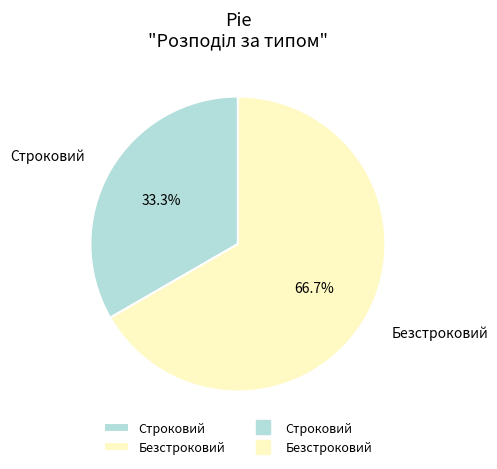

Which category has the biggest portion of the pie?

Безстроковий